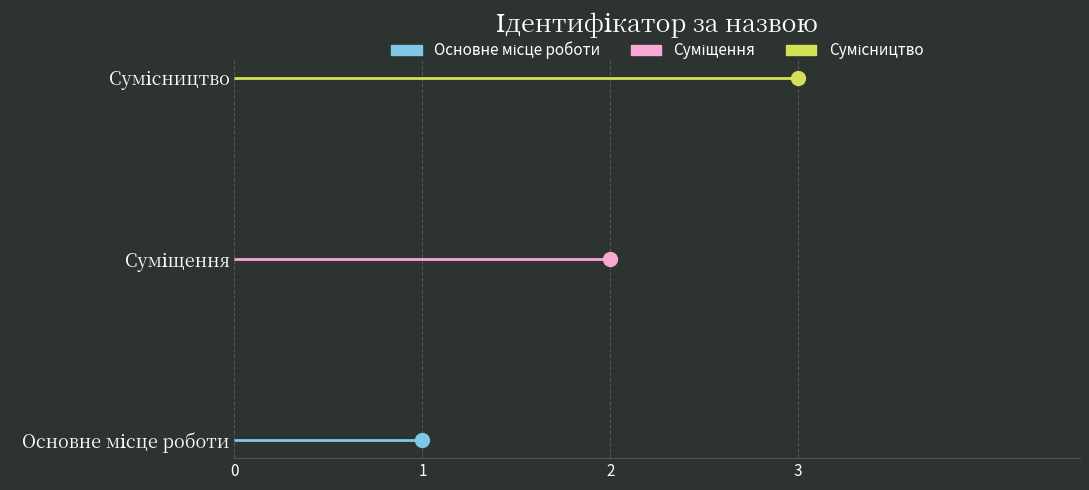

What is the change in value from Основне місце роботи to Сумісництво?

+2